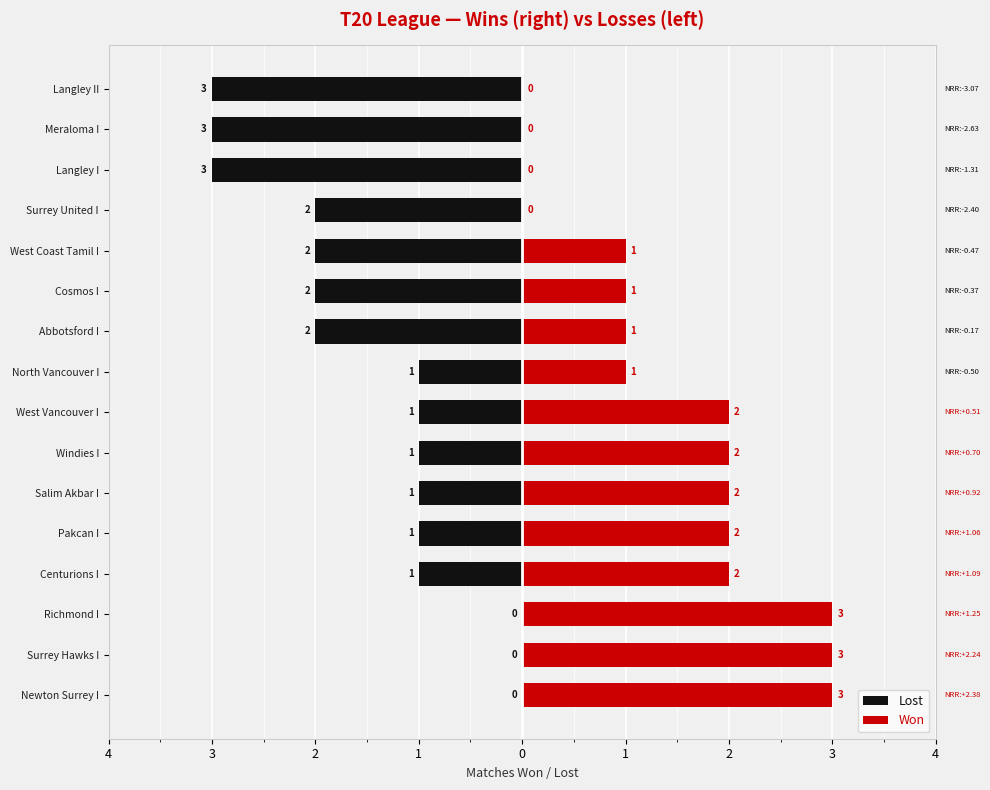

What are all the series names shown in the legend?

Lost, Won